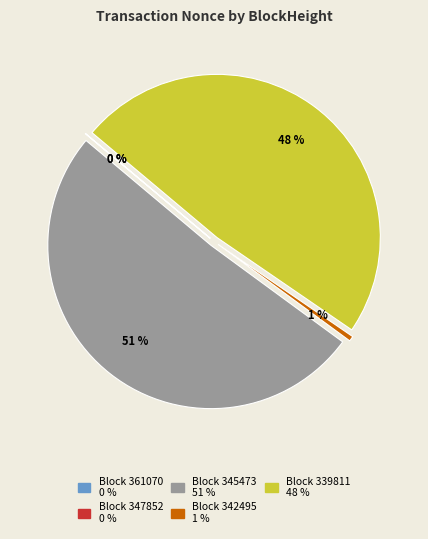

Which slice is the smallest?

347852